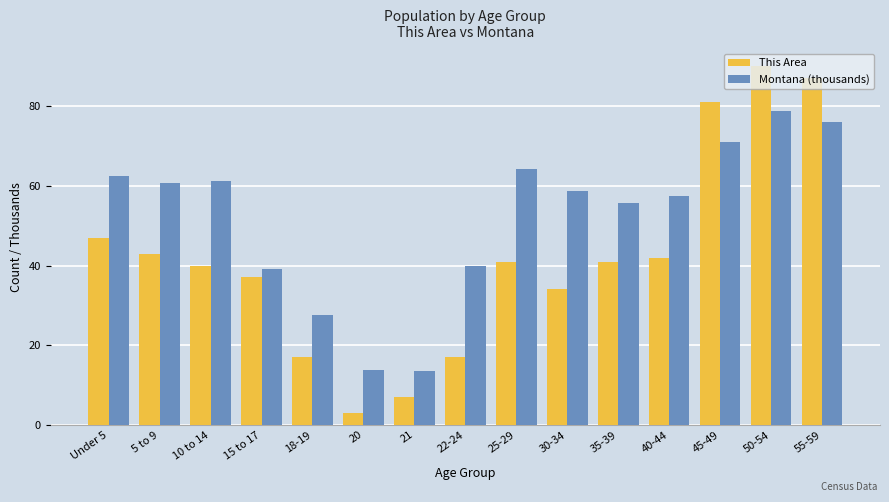

List the series in order of their overall mean, highest first.

Montana (thousands), This Area